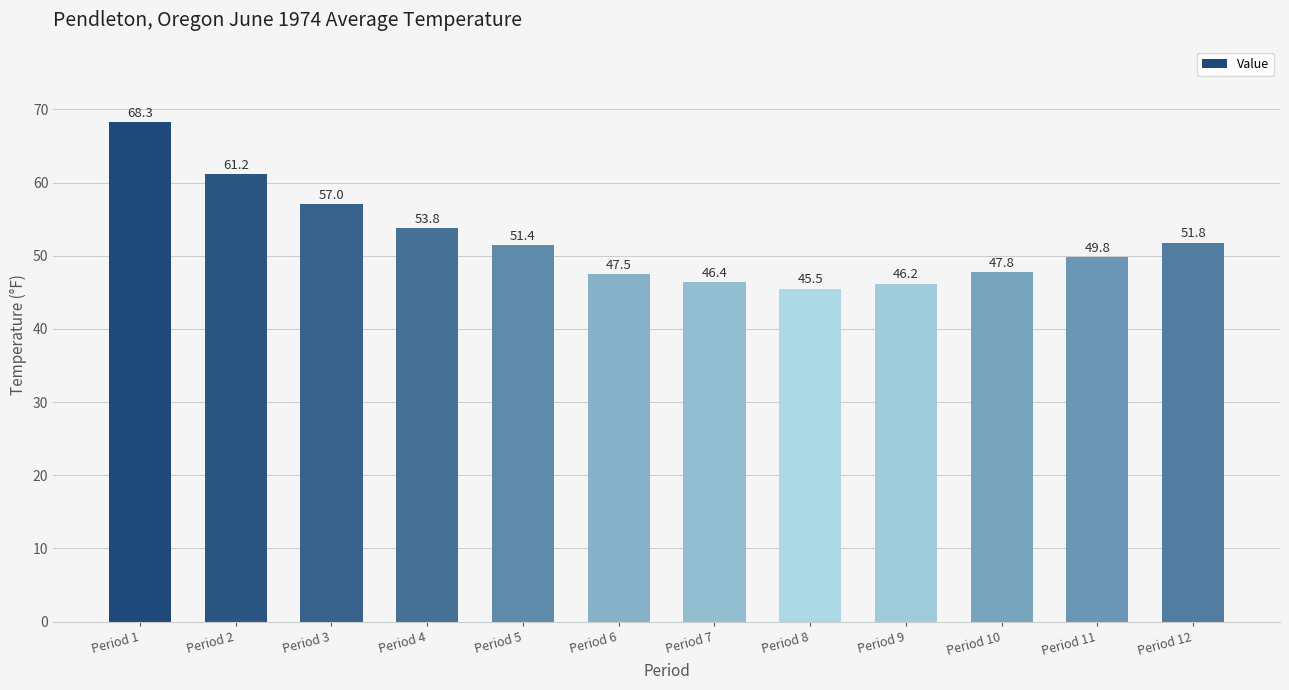

Rank the categories by value from lowest to highest.

Period 8, Period 9, Period 7, Period 6, Period 10, Period 11, Period 5, Period 12, Period 4, Period 3, Period 2, Period 1